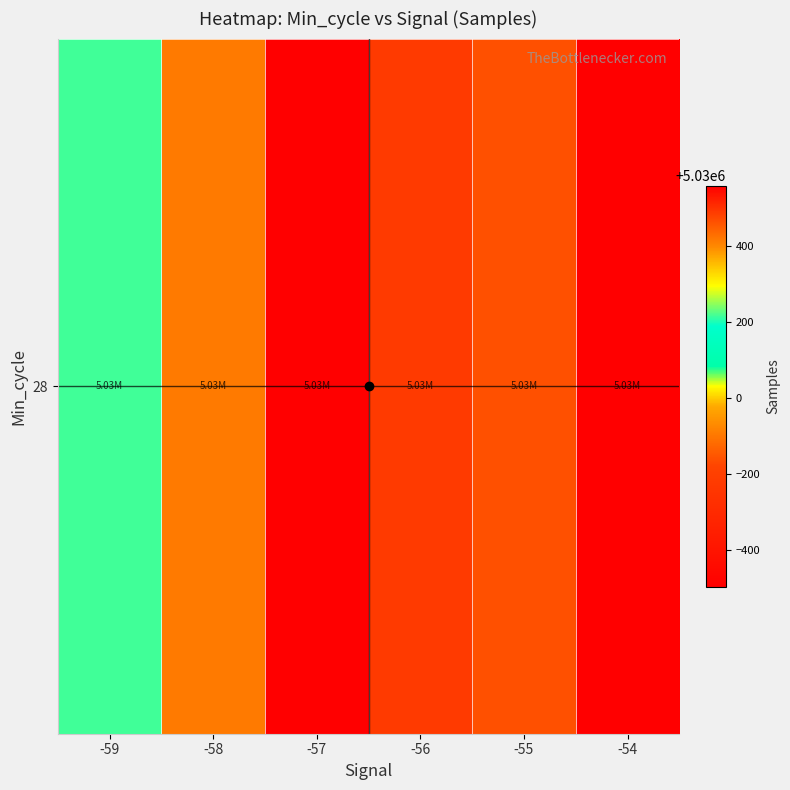

Reading right to left, what are all the values shown in this chart?

5029502.8	5029841.0	5030489.7	5030559.1	5030416.1	5030216.5